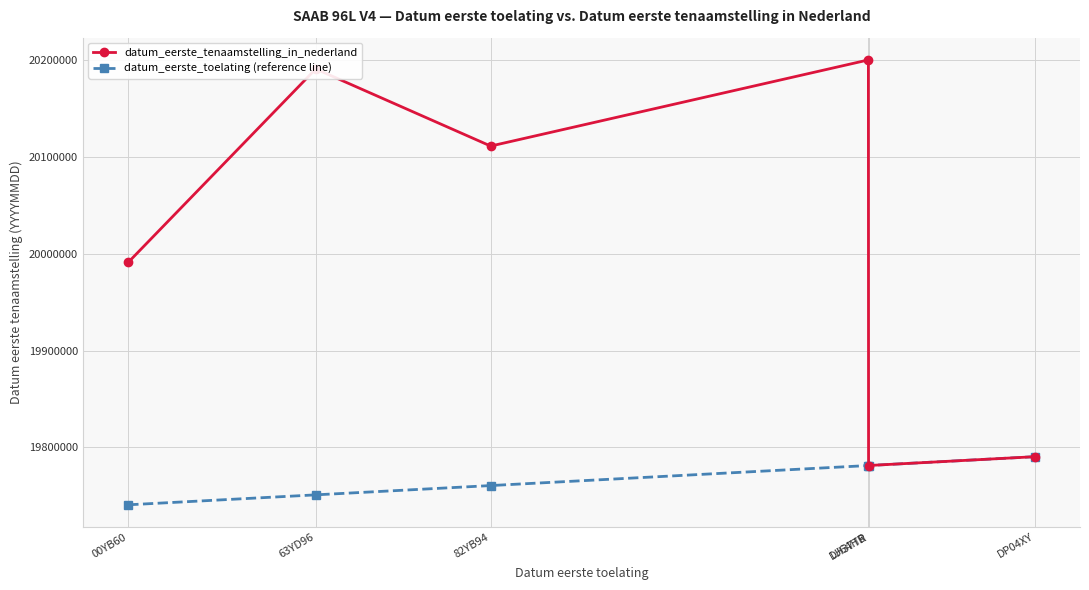

What is the value of the datum_eerste_toelating (reference line) point at the 1st from the left?

19740630